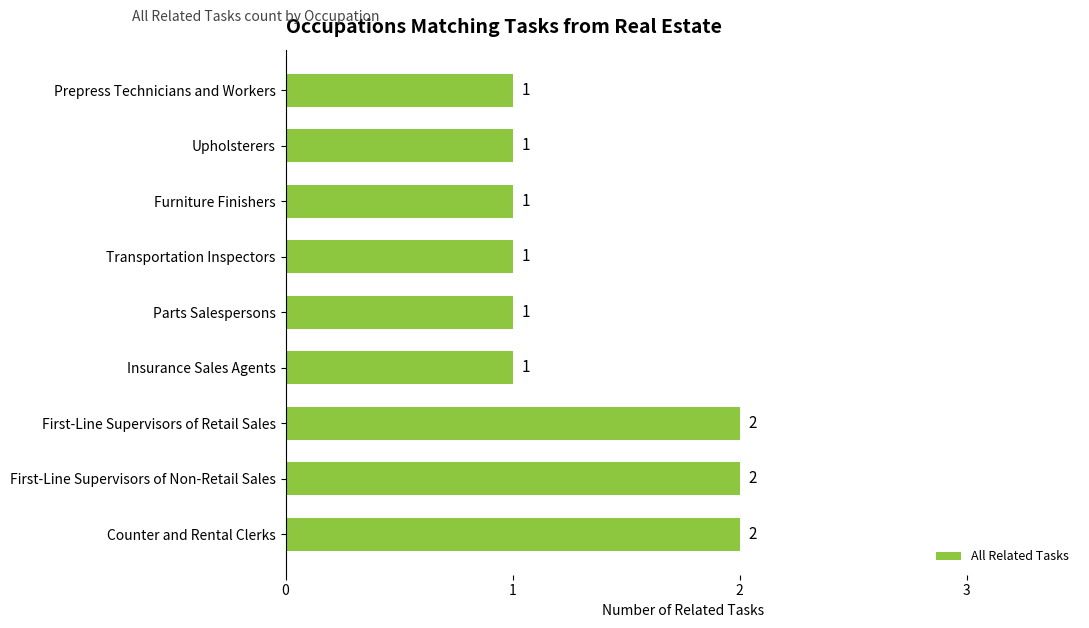

Reading bottom to top, extract all data points from this chart.

Counter and Rental Clerks=2	First-Line Supervisors of Non-Retail Sales=2	First-Line Supervisors of Retail Sales=2	Insurance Sales Agents=1	Parts Salespersons=1	Transportation Inspectors=1	Furniture Finishers=1	Upholsterers=1	Prepress Technicians and Workers=1